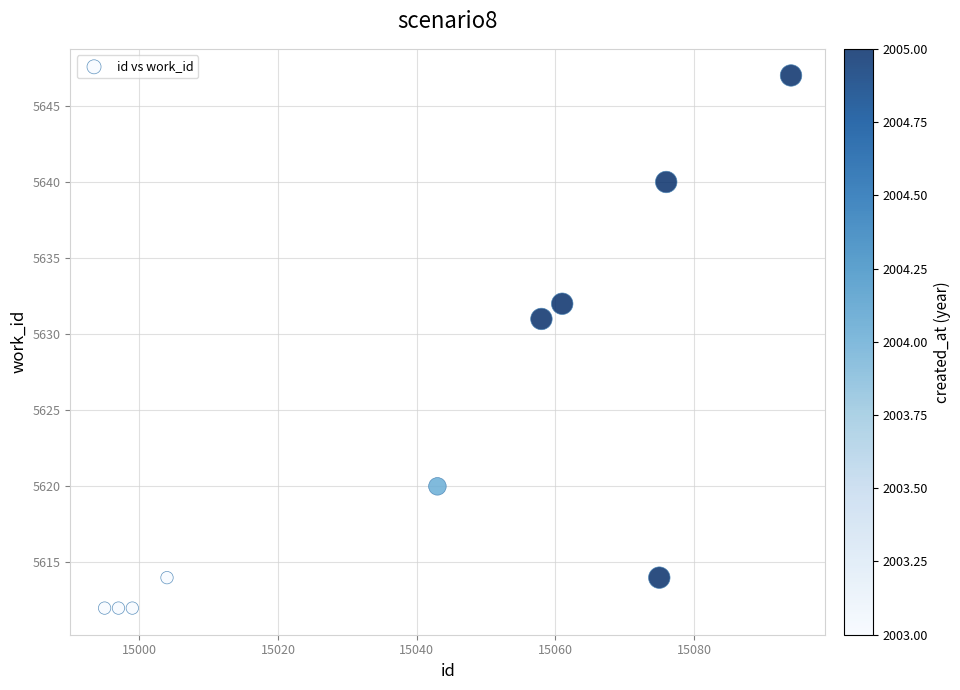

What is the range of X values (max minus min)?

99